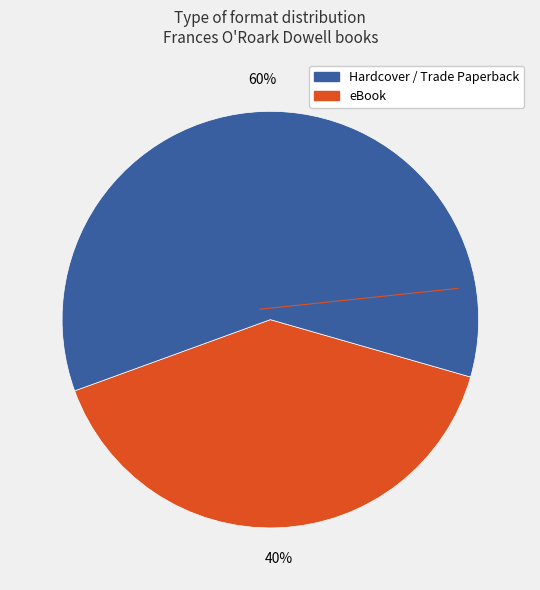

How many slices are in this pie chart?

2